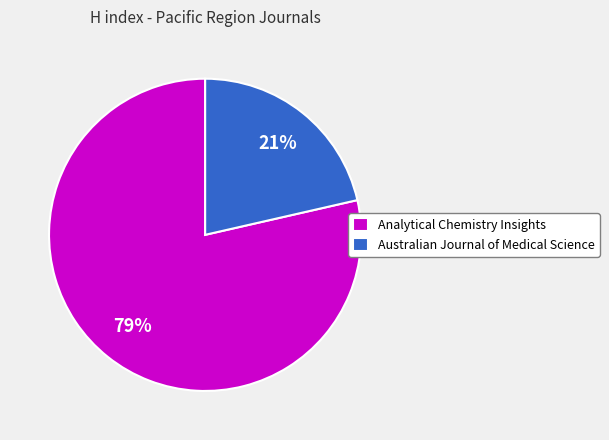

Between Analytical Chemistry Insights and Australian Journal of Medical Science, which is larger?

Analytical Chemistry Insights